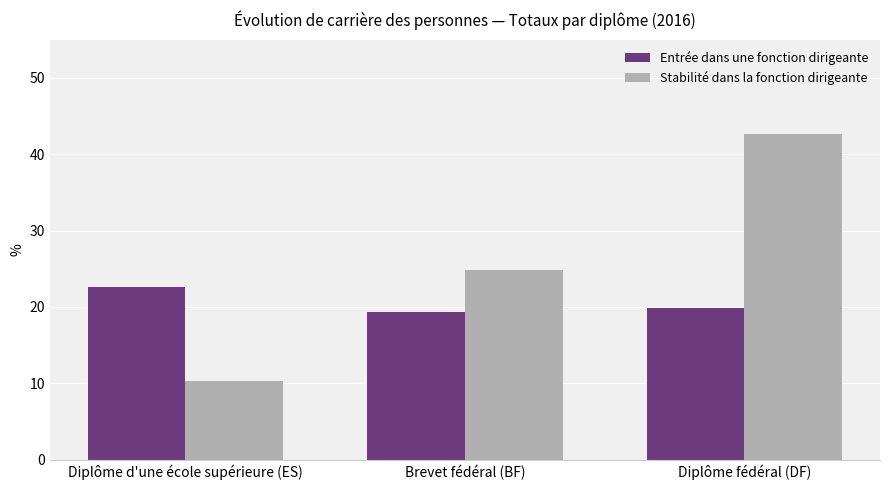

Does the chart contain stacked bars?

No